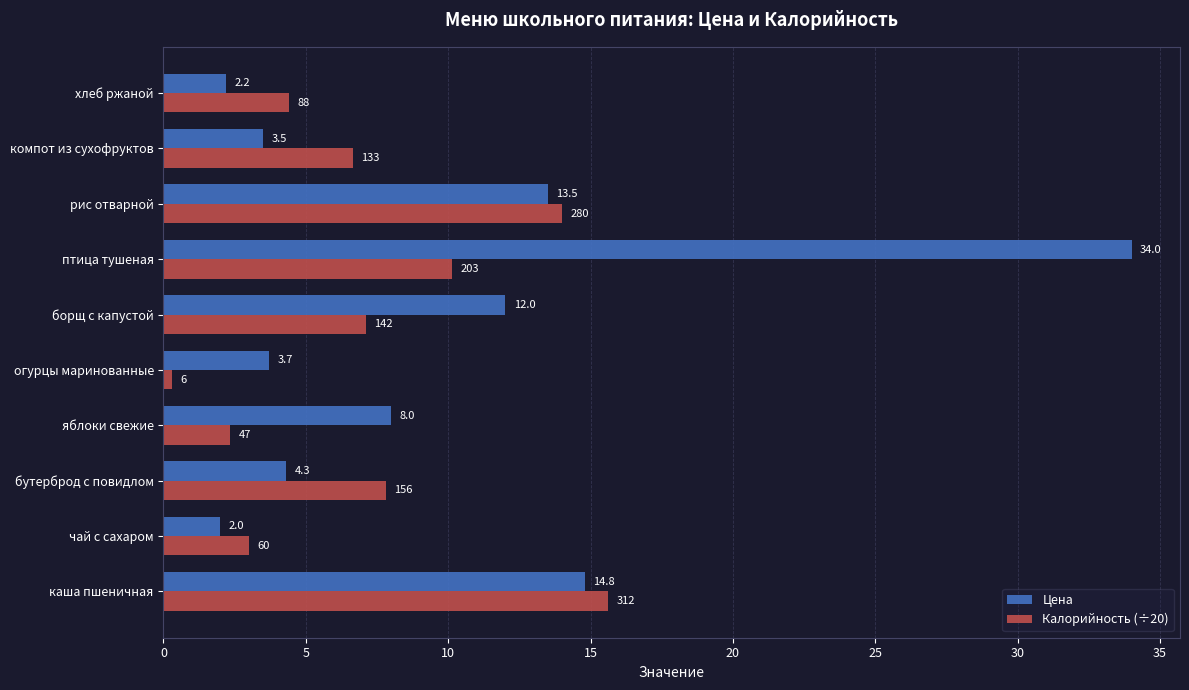

How many data points in Калорийность (÷20) are less than 7?

5